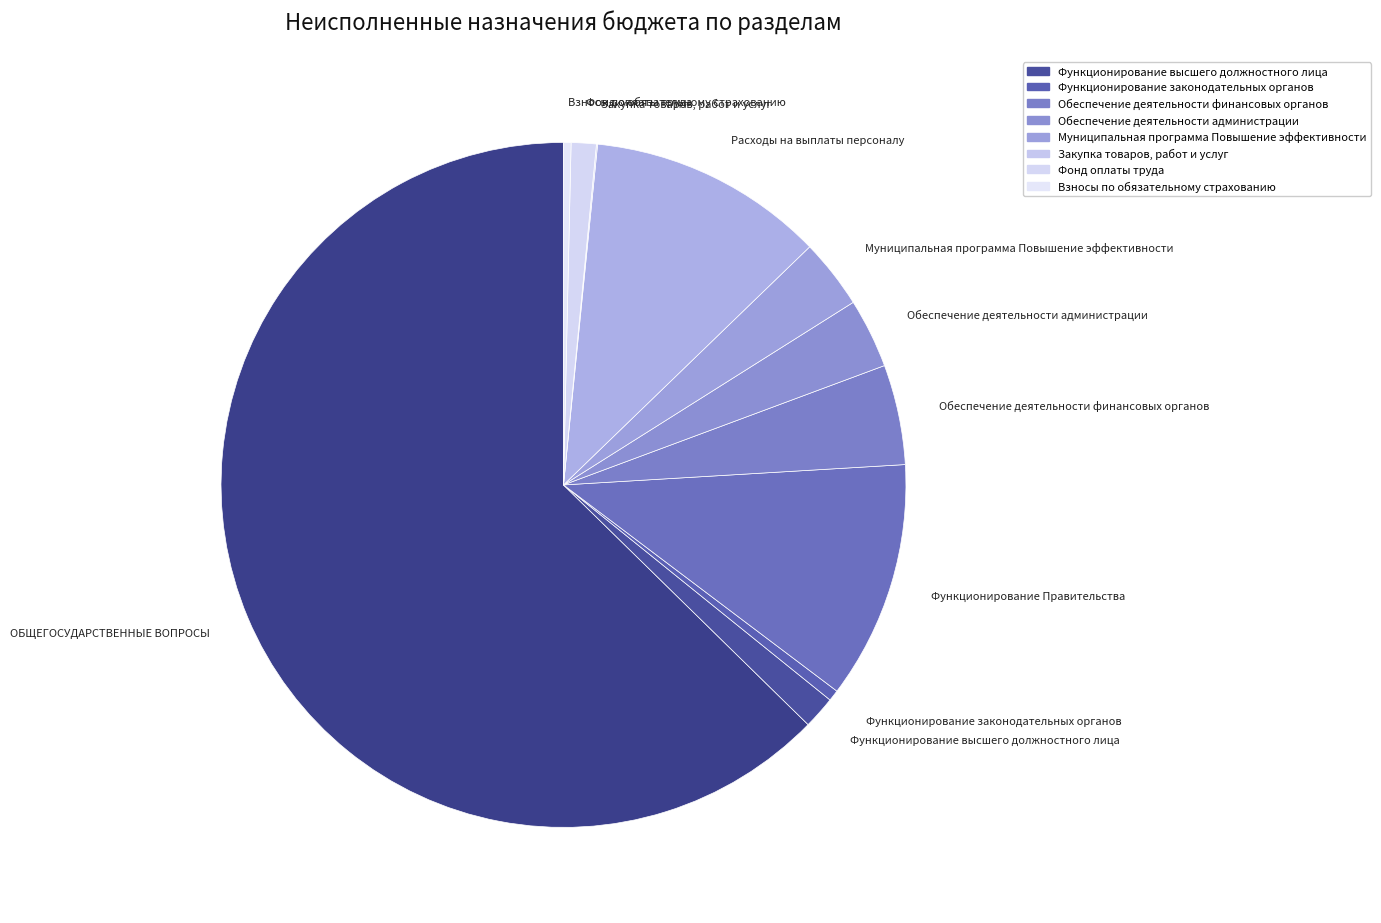

Which slice represents more than half of the pie?

ОБЩЕГОСУДАРСТВЕННЫЕ ВОПРОСЫ